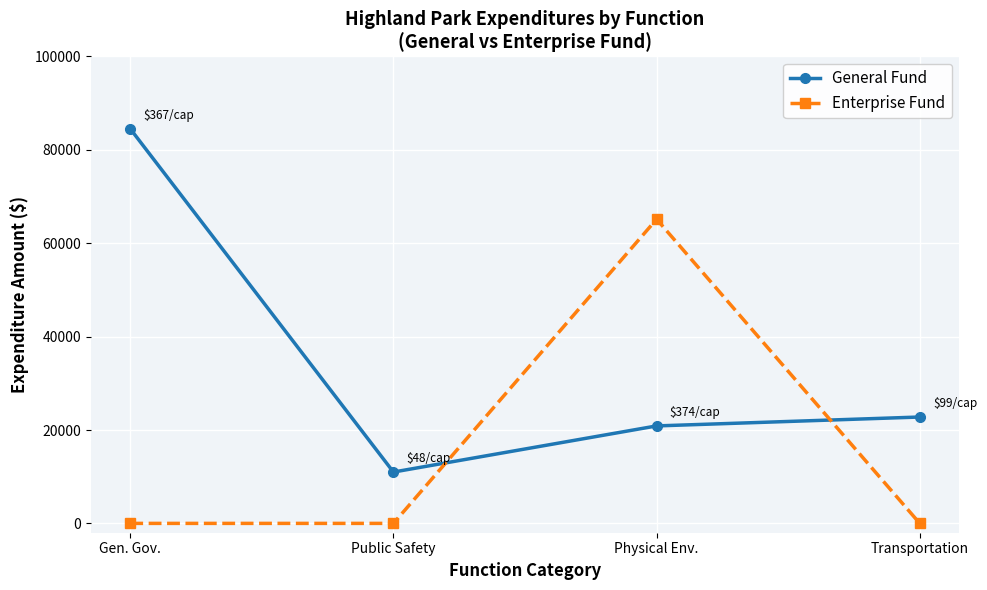

How many data points in General Fund are less than 22782?

2